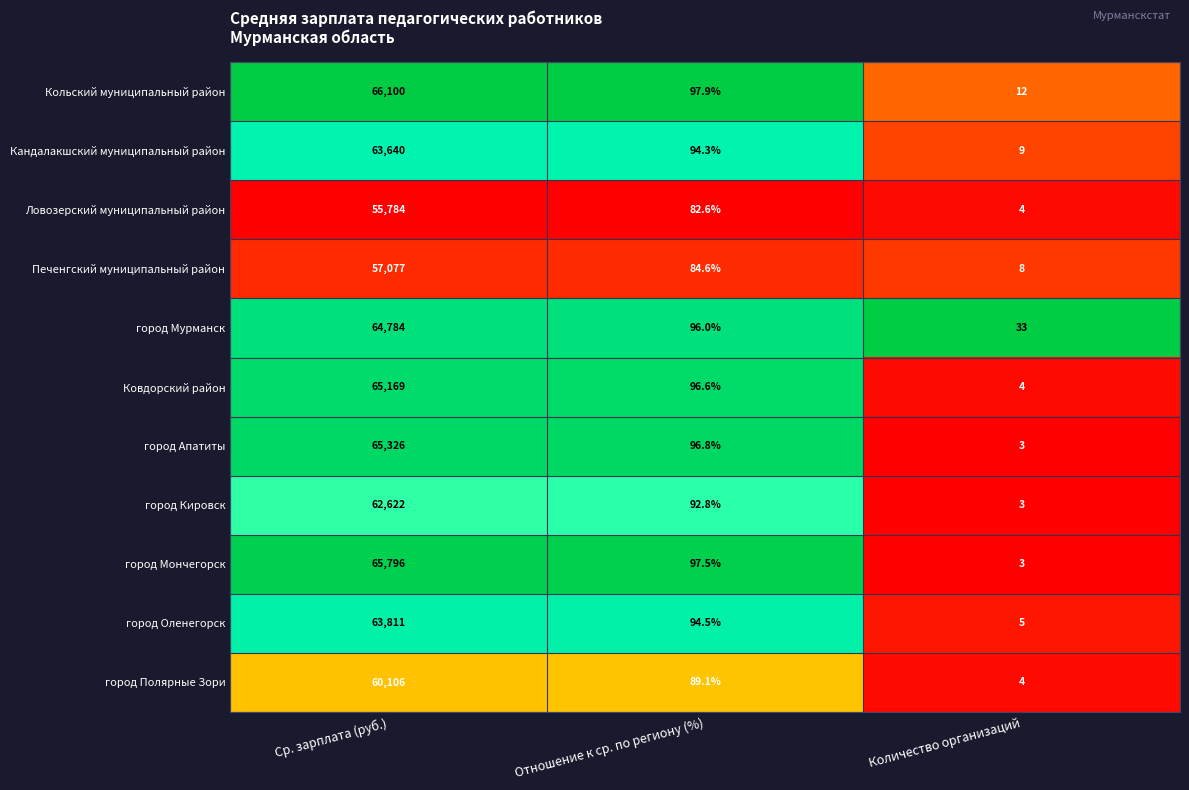

At which label is город Кировск closest to 31312?

Отношение к ср. по региону (%)